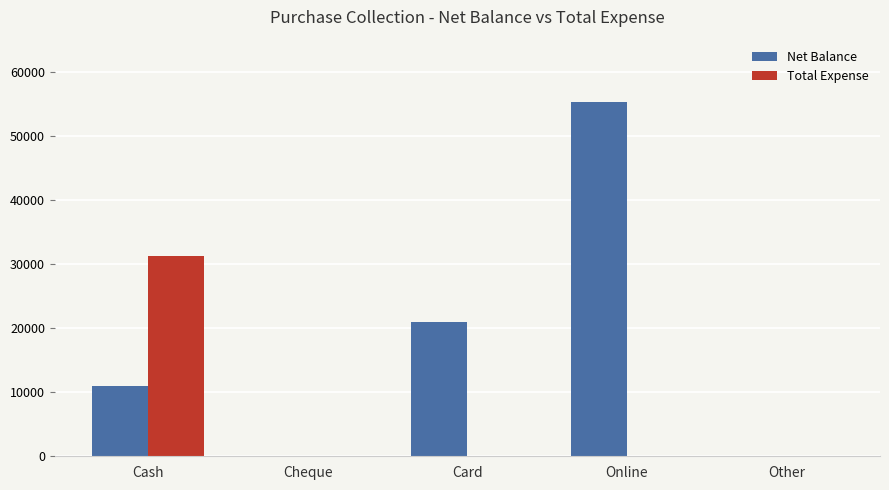

Which category has the highest value in the Net Balance series?

Online